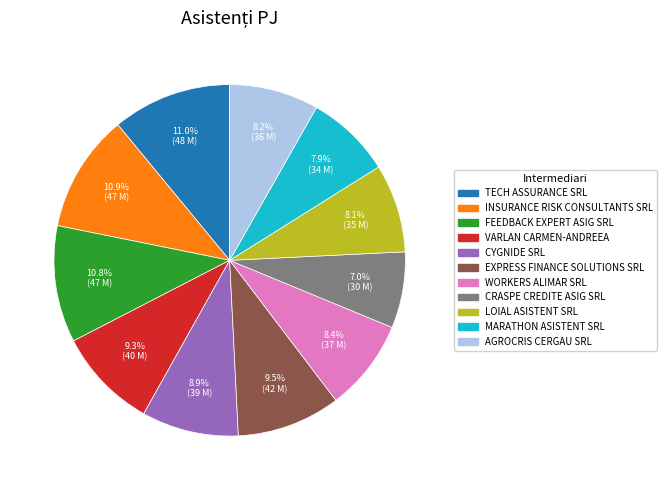

To the nearest percent, what is the combined percentage of FEEDBACK EXPERT ASIG SRL and AGROCRIS CERGAU SRL?

19%